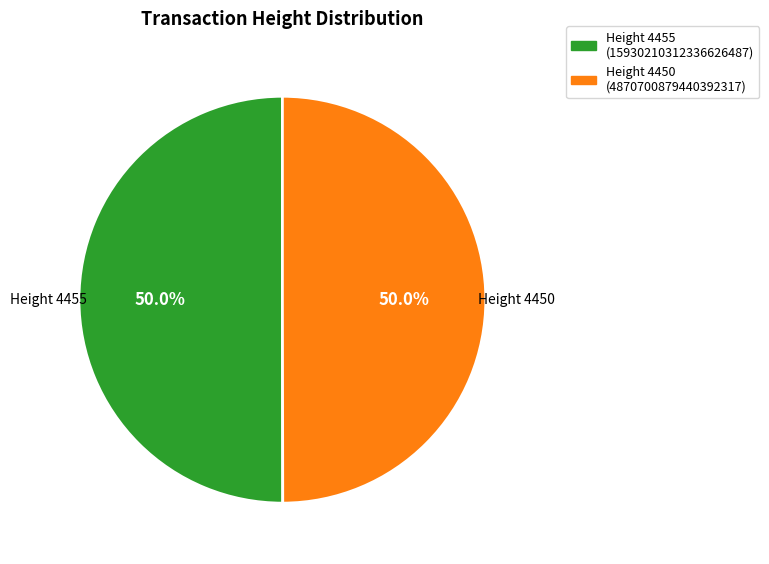

Approximately how many times larger is the value at Height 4455 compared to Height 4450?

1.0